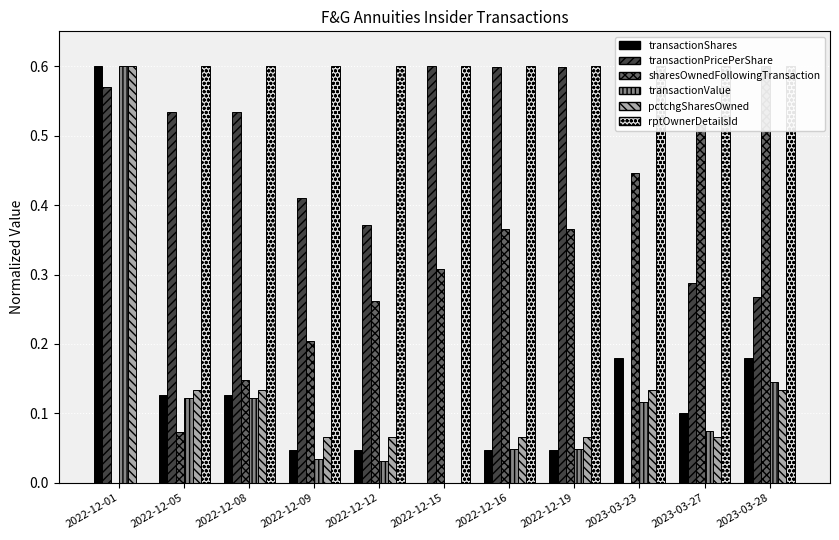

How many bars are there in each group?

6